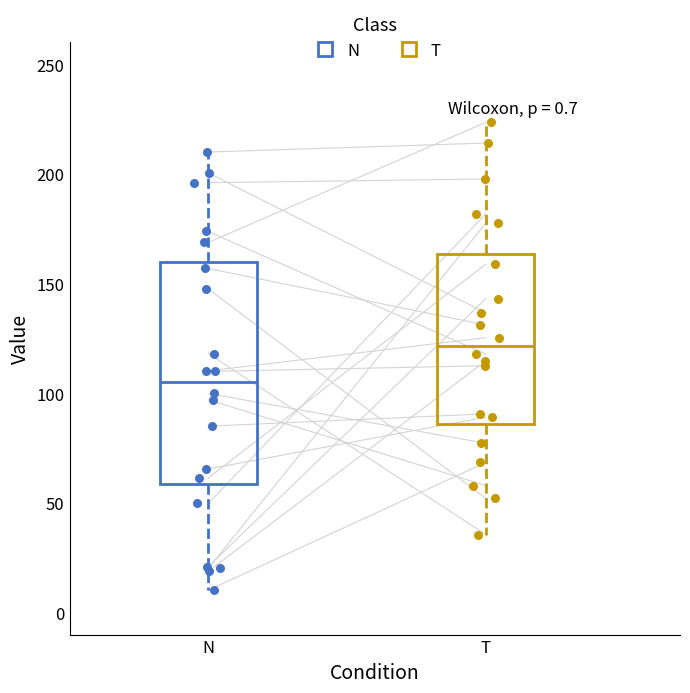

Which box's median line is the highest?

T